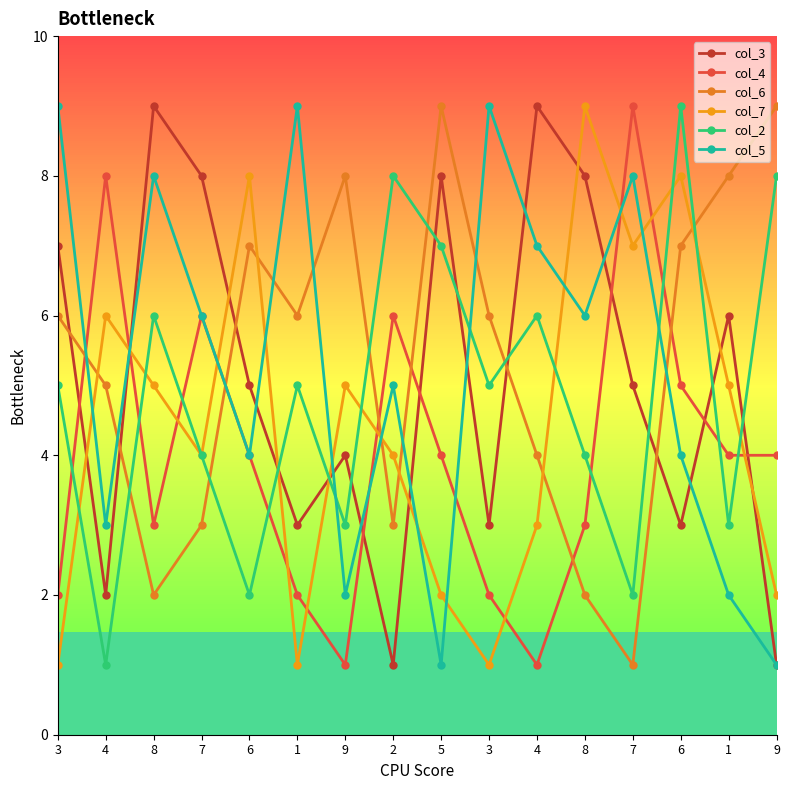

Reading left to right, extract all data points from this chart.

col_3: 7	2	9	8	5	3	4	1	8	3	9	8	5	3	6	1
col_4: 2	8	3	6	4	2	1	6	4	2	1	3	9	5	4	4
col_6: 6	5	2	3	7	6	8	3	9	6	4	2	1	7	8	9
col_7: 1	6	5	4	8	1	5	4	2	1	3	9	7	8	5	2
col_2: 5	1	6	4	2	5	3	8	7	5	6	4	2	9	3	8
col_5: 9	3	8	6	4	9	2	5	1	9	7	6	8	4	2	1